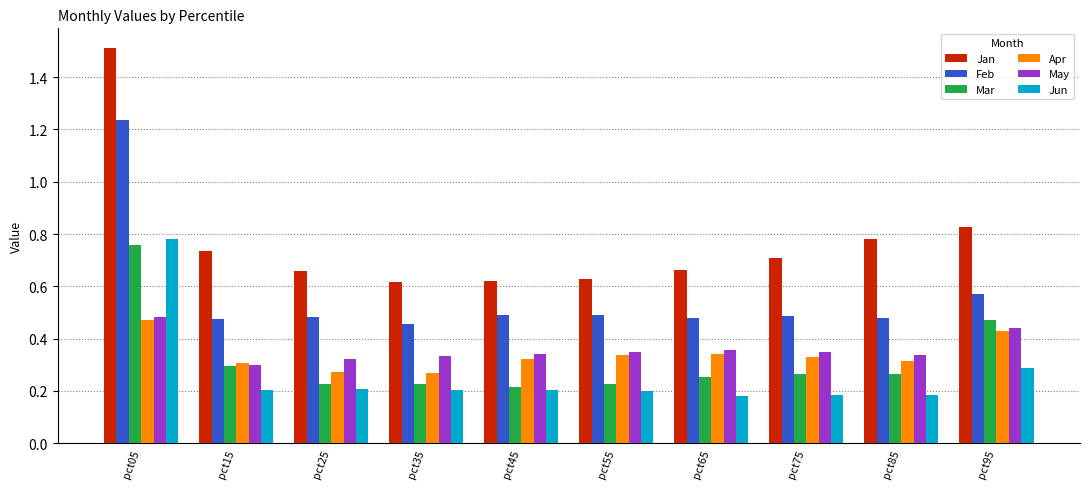

The Apr series shows 0.4 at pct85. True or false?

False